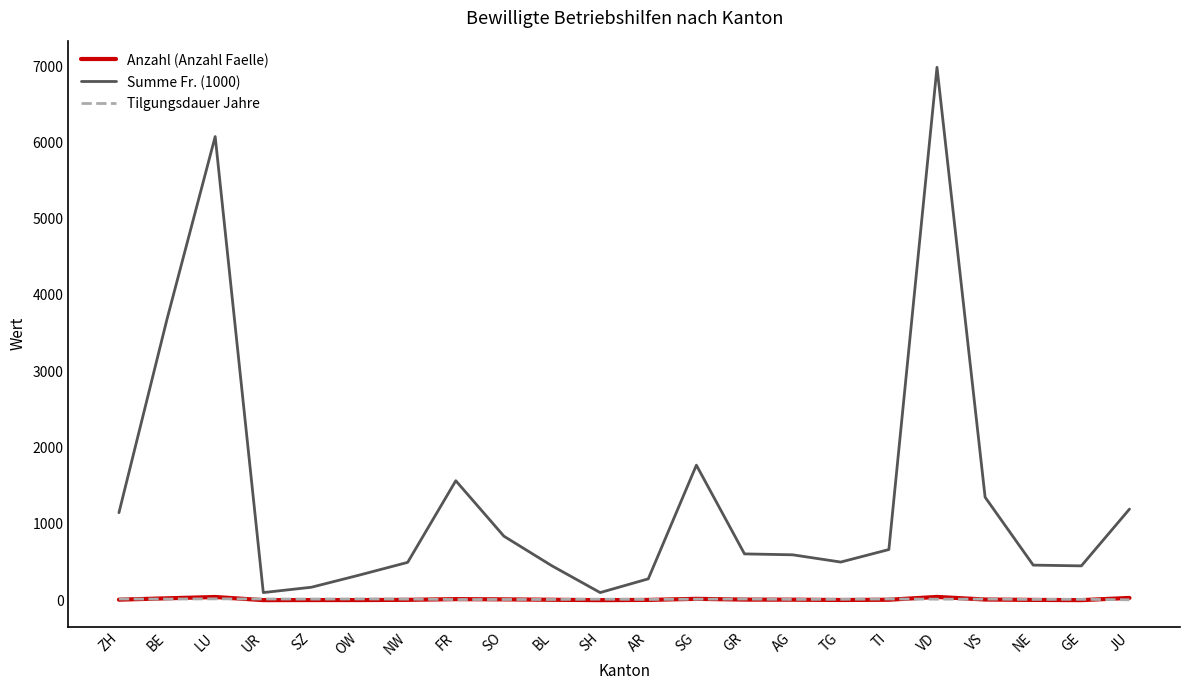

Count the number of categories in the chart.

22